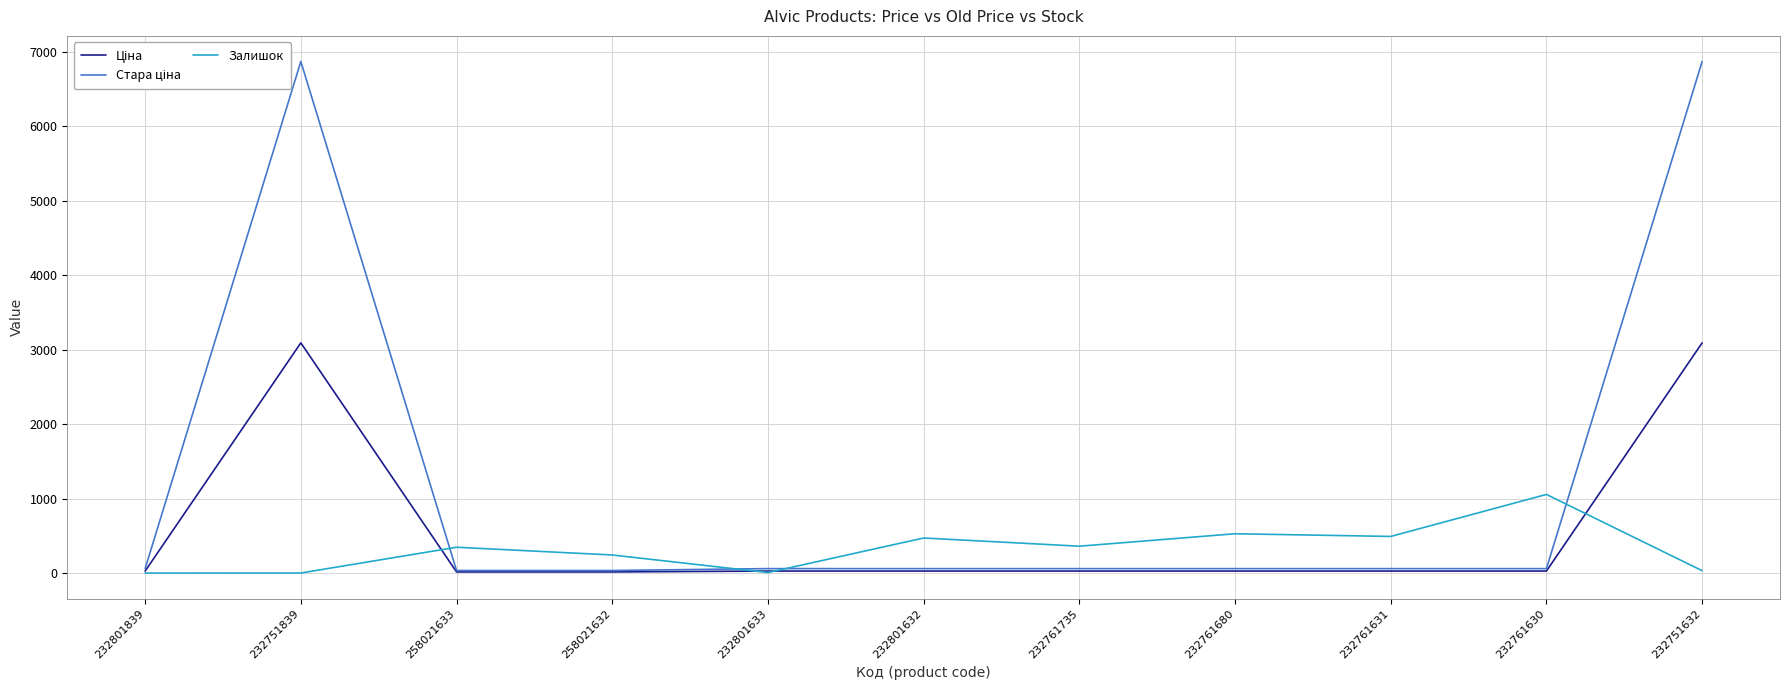

The Залишок series shows 361.0 at 232761735. True or false?

True